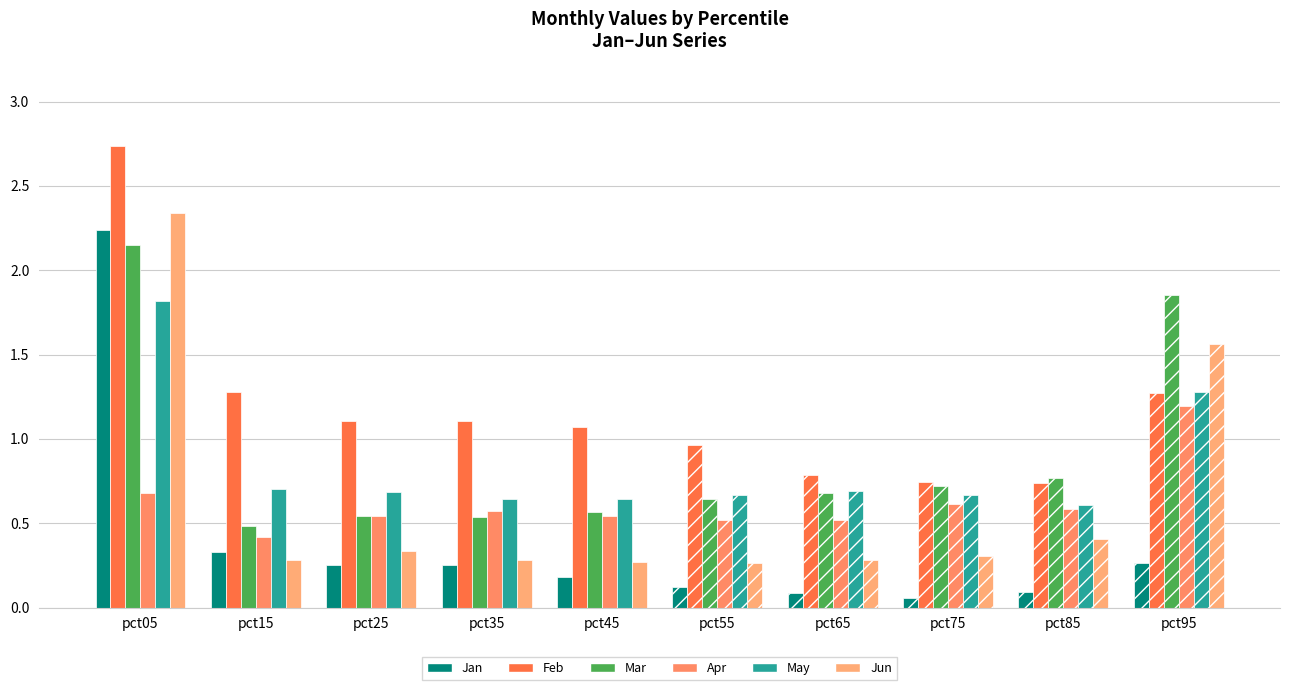

Which series has the largest total across all categories?

Feb